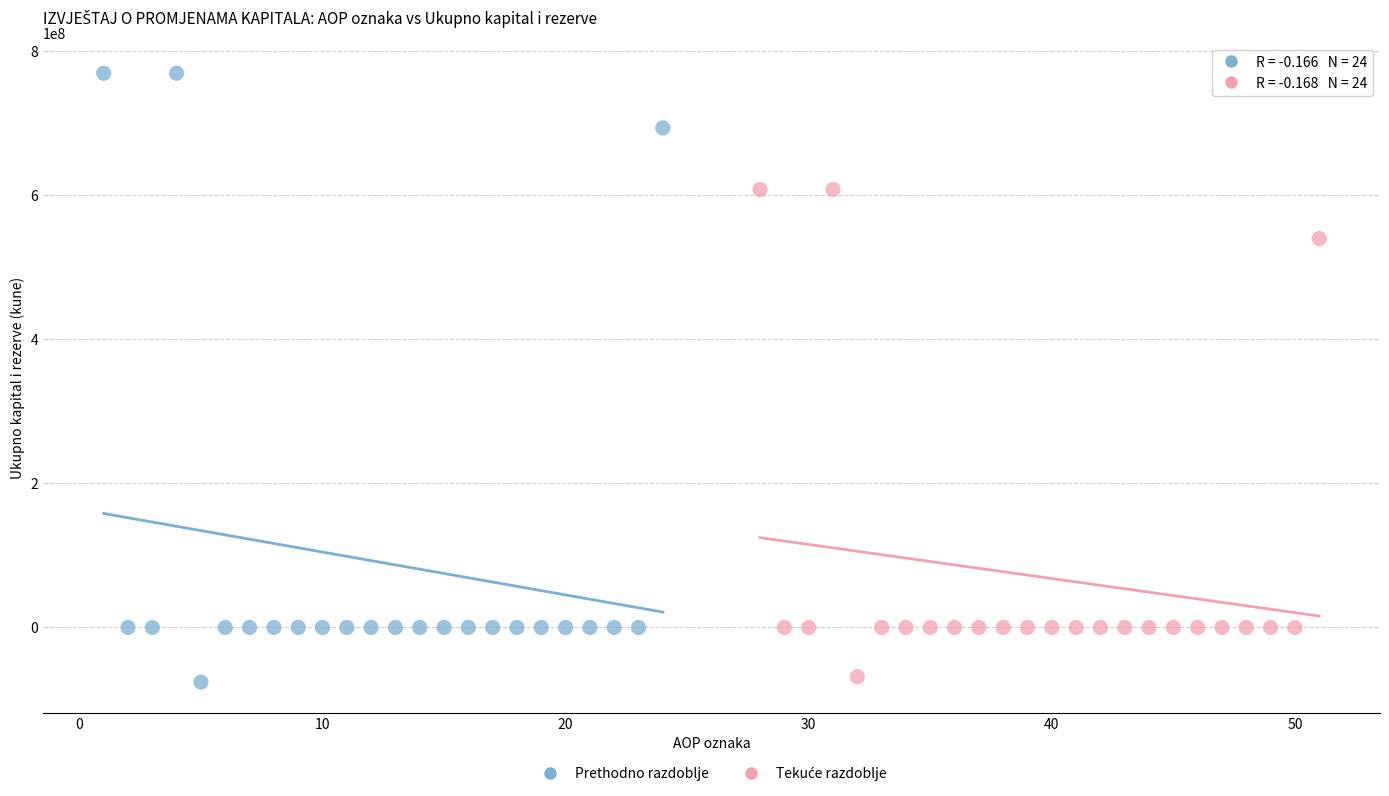

Which series has the largest Y range (max minus min)?

Prethodno razdoblje